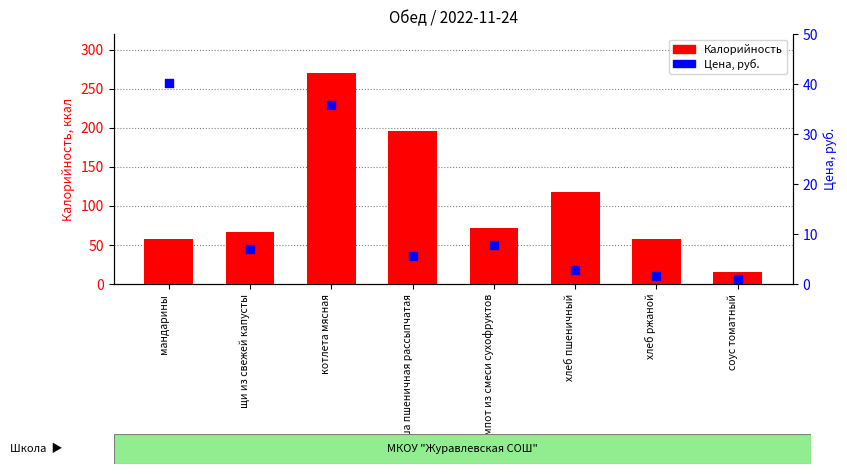

Which series reaches the minimum Y coordinate?

Цена, руб.